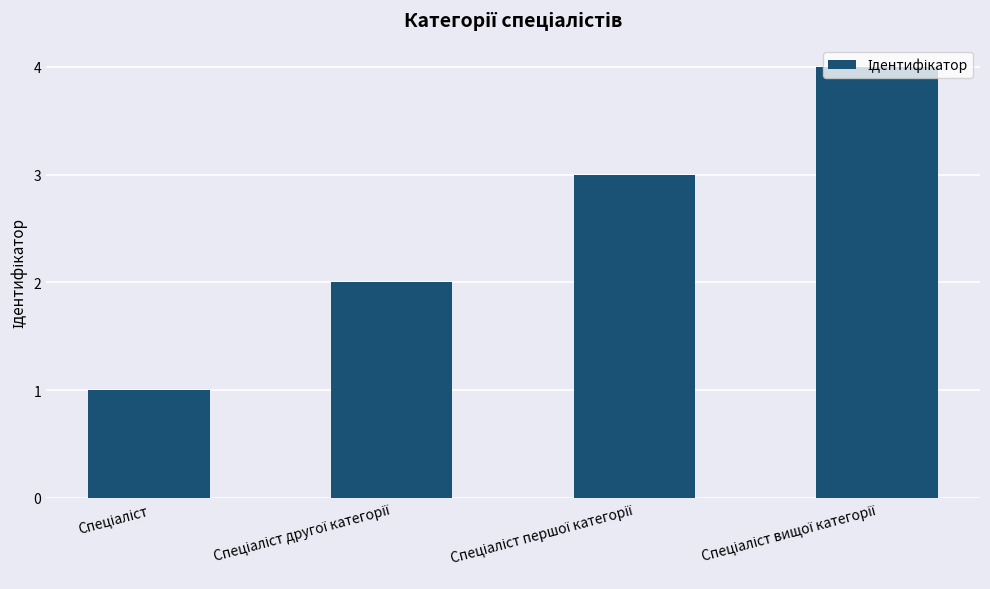

What is the maximum value shown in the chart?

4